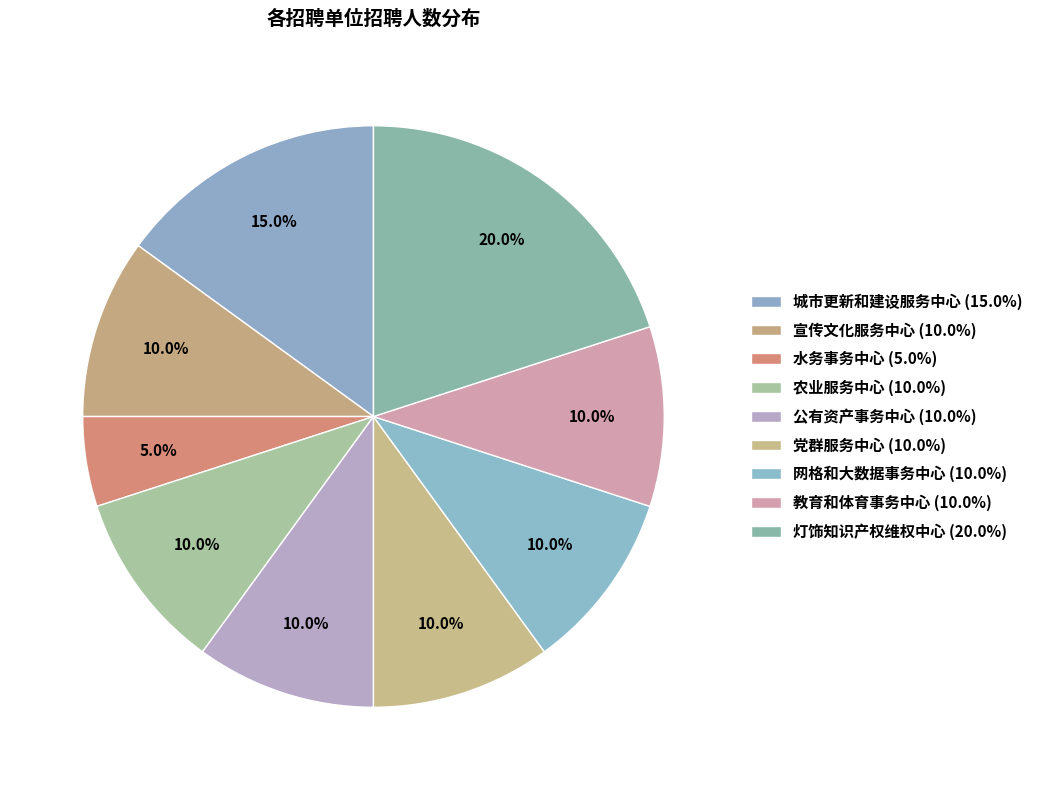

What percentage do 宣传文化服务中心 and 城市更新和建设服务中心 together represent?

25.0%